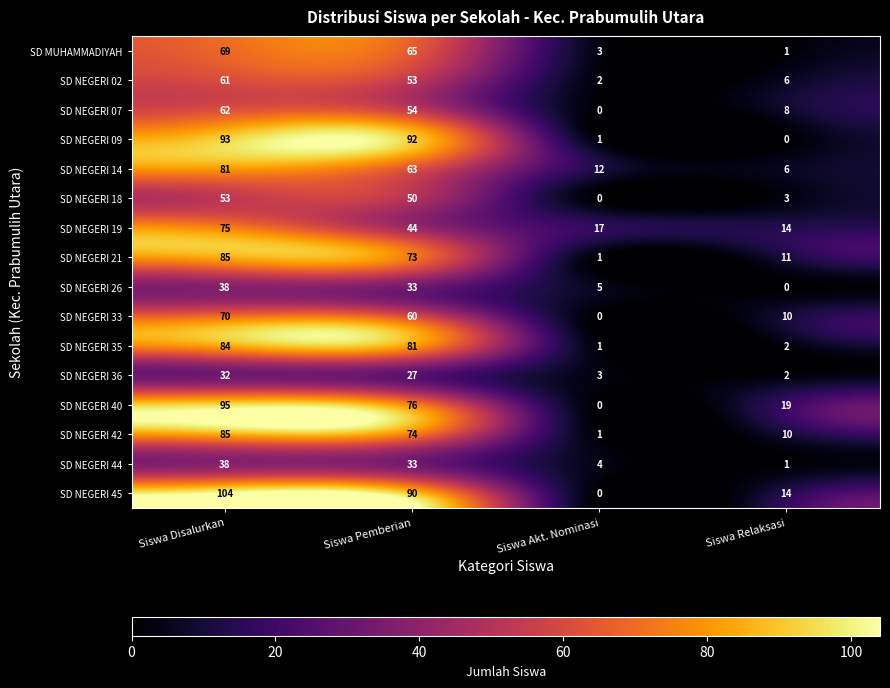

What is the difference between the highest and lowest values at Siswa Disalurkan?

72